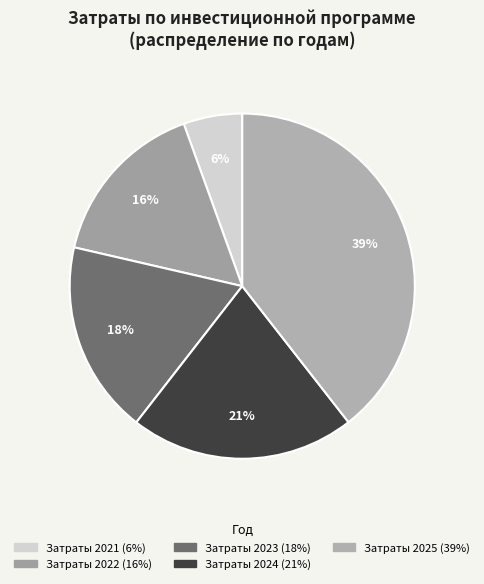

Count the number of slices in the pie.

5